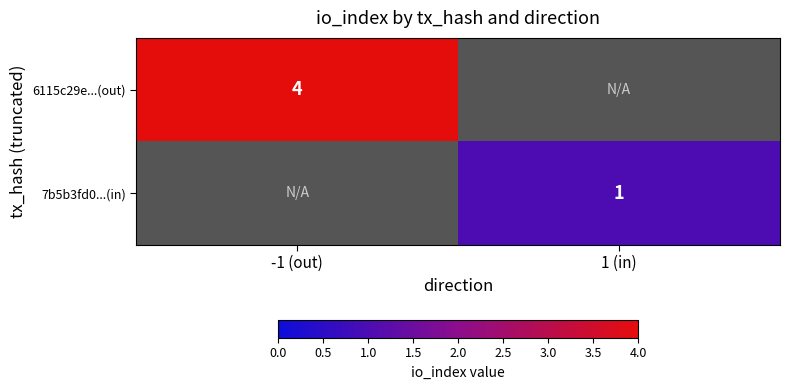

What is the maximum value shown in the chart?

4.0